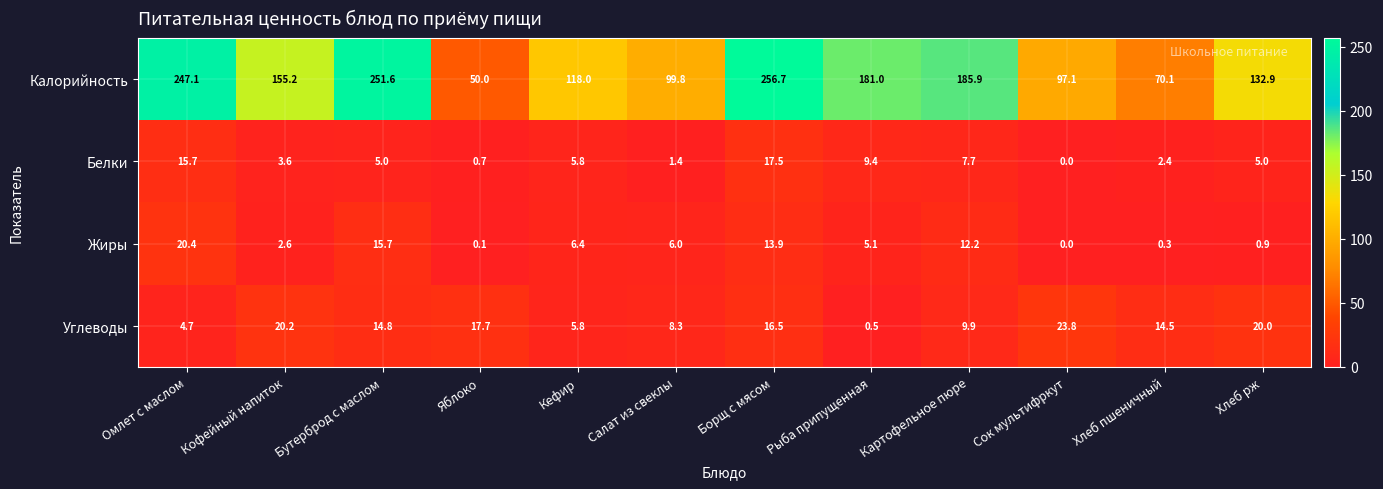

Between Кофейный напиток and Бутерброд с маслом, which series saw the biggest shift?

Калорийность